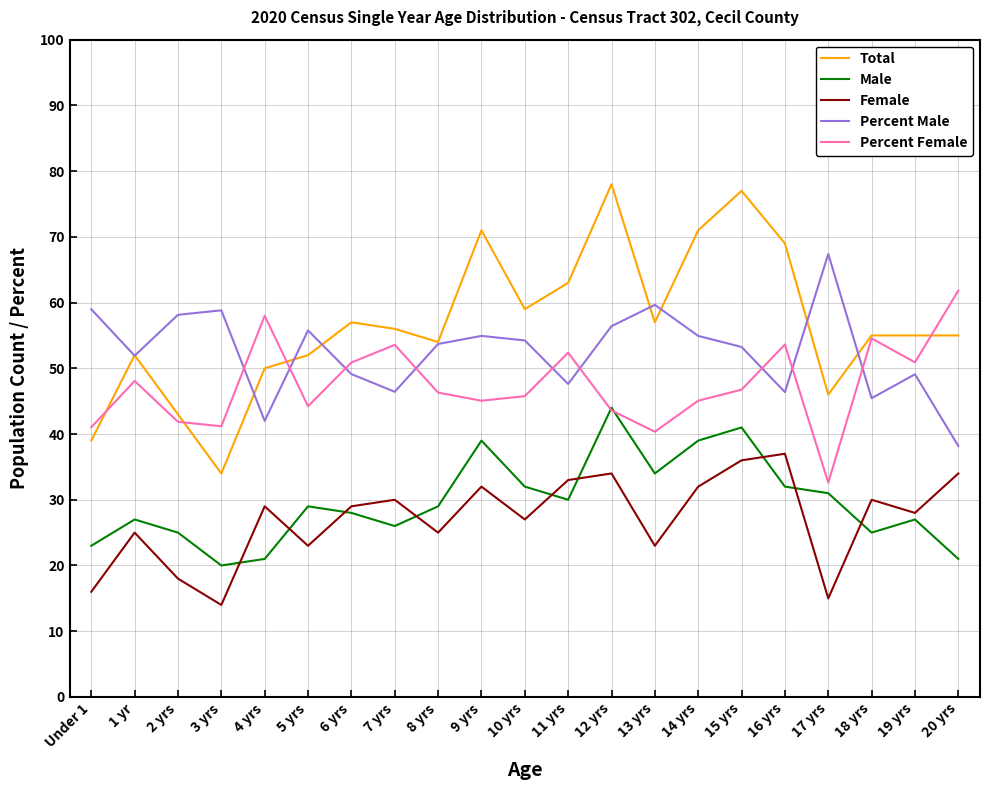

True or false: Total and Female intersect in this chart.

False